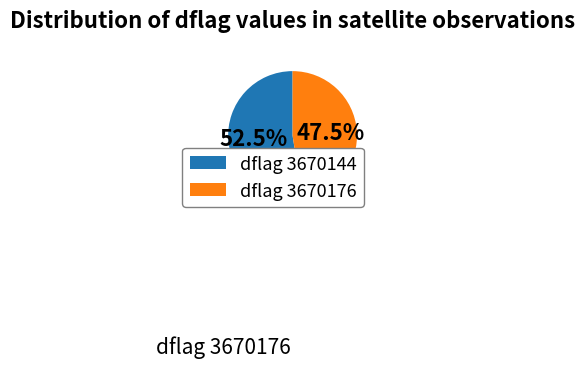

Which category accounts for the majority?

dflag 3670144